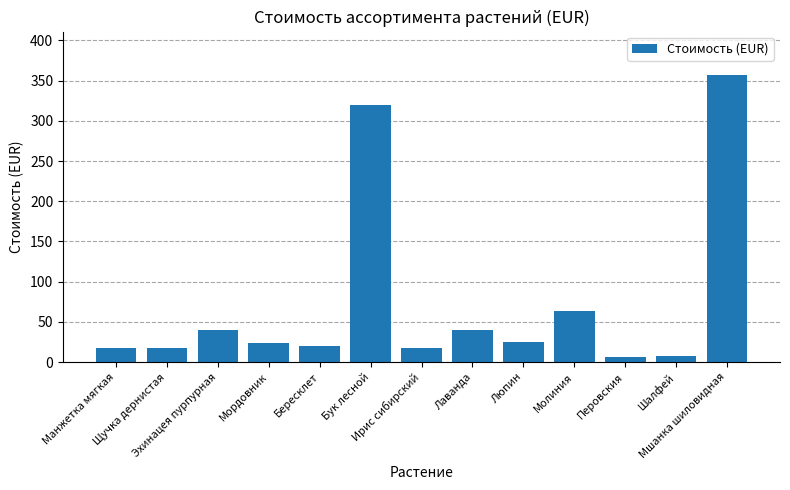

What is the difference between the second highest and minimum values?

314.0